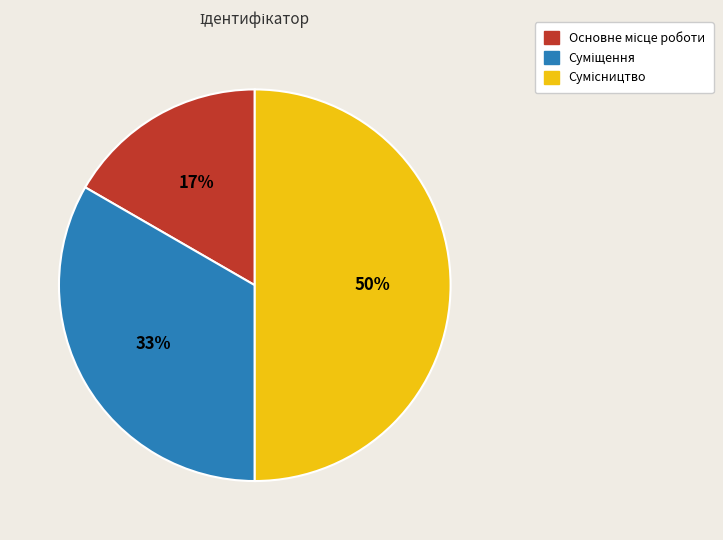

To the nearest percent, what is the difference between the largest and smallest slice percentages?

33%